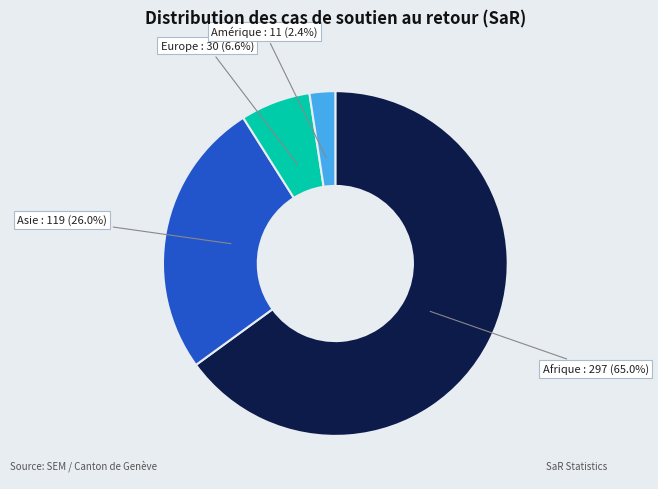

Does any single category account for the majority?

Yes